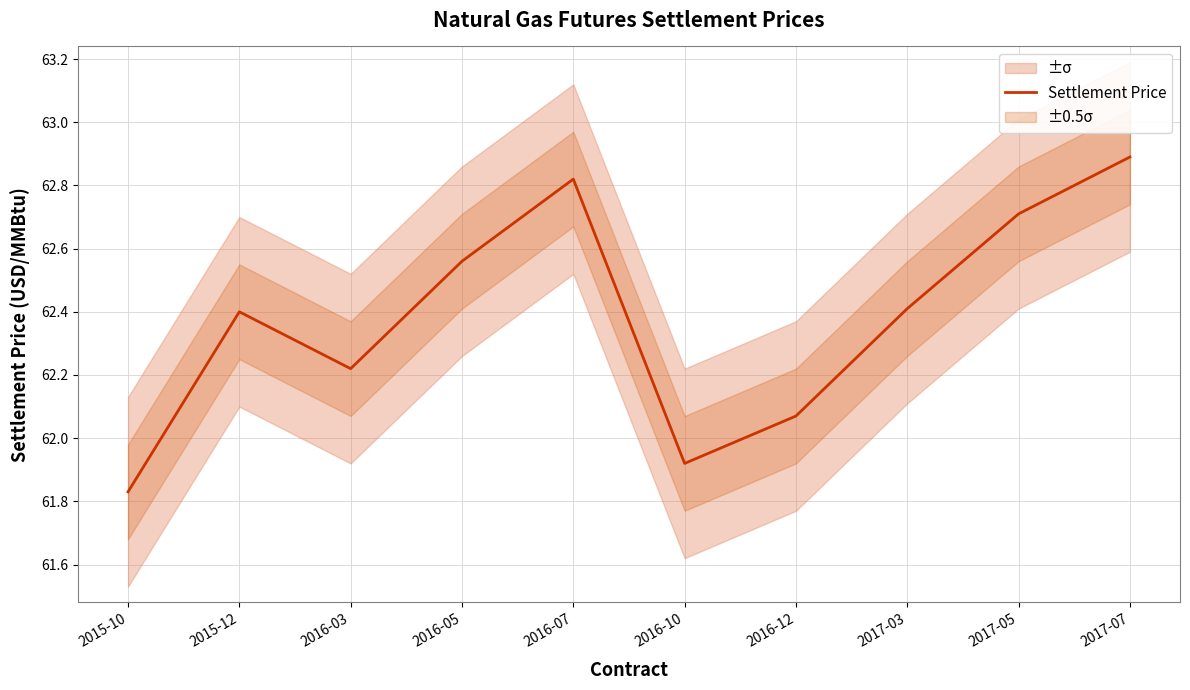

Where does the data first go above 62?

2015-12